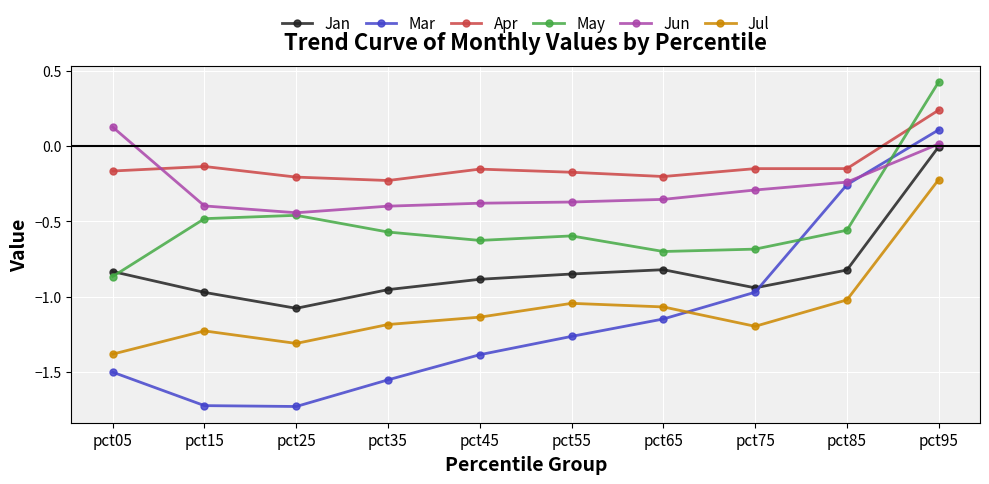

True or false: Jul has a value of -1.1 at pct65.

True